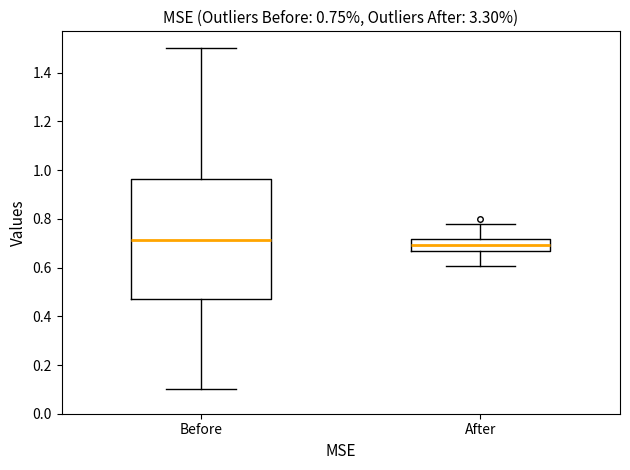

Comparing the boxes themselves (not the whiskers), which one is the tallest?

Before